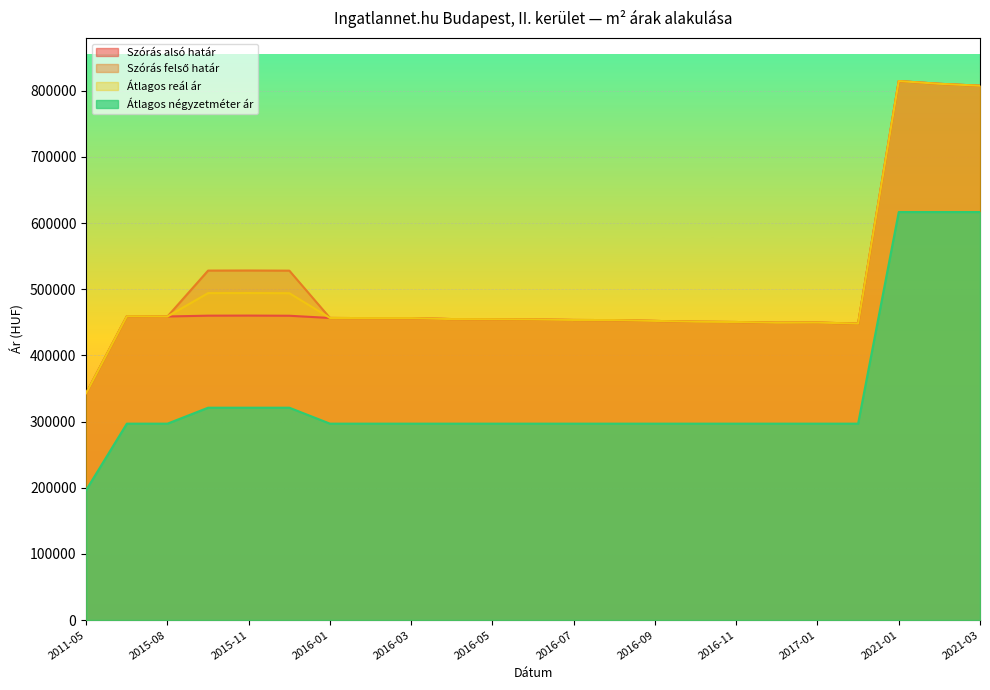

Rank the categories by Átlagos négyzetméter ár value from lowest to highest.

2011-05, 2015-07, 2015-08, 2016-01, 2016-02, 2016-03, 2016-04, 2016-05, 2016-06, 2016-07, 2016-08, 2016-09, 2016-10, 2016-11, 2016-12, 2017-01, 2017-02, 2015-10, 2015-11, 2015-12, 2021-01, 2021-02, 2021-03